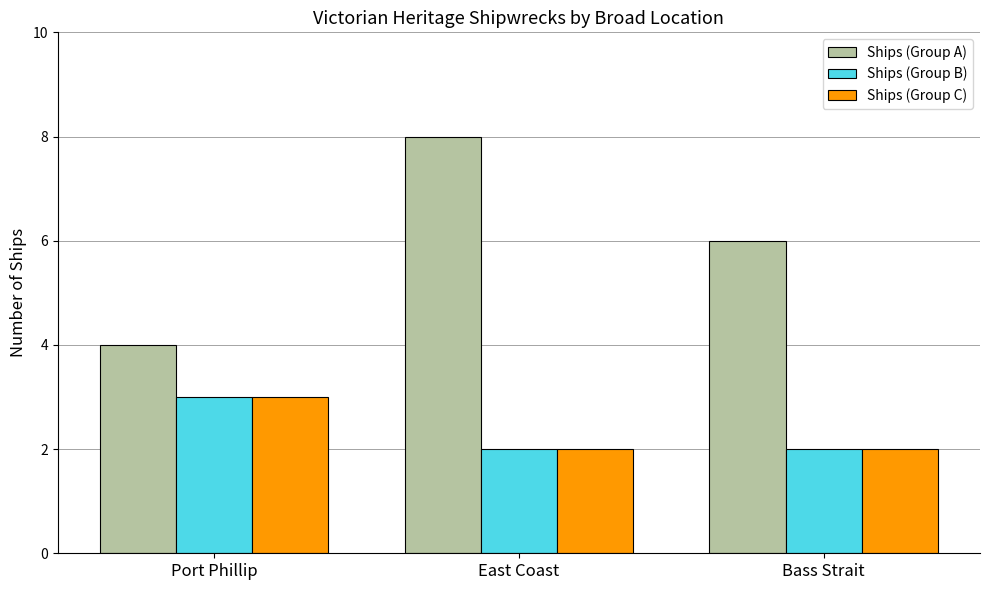

Which series has the widest spread of values?

Ships (Group A)